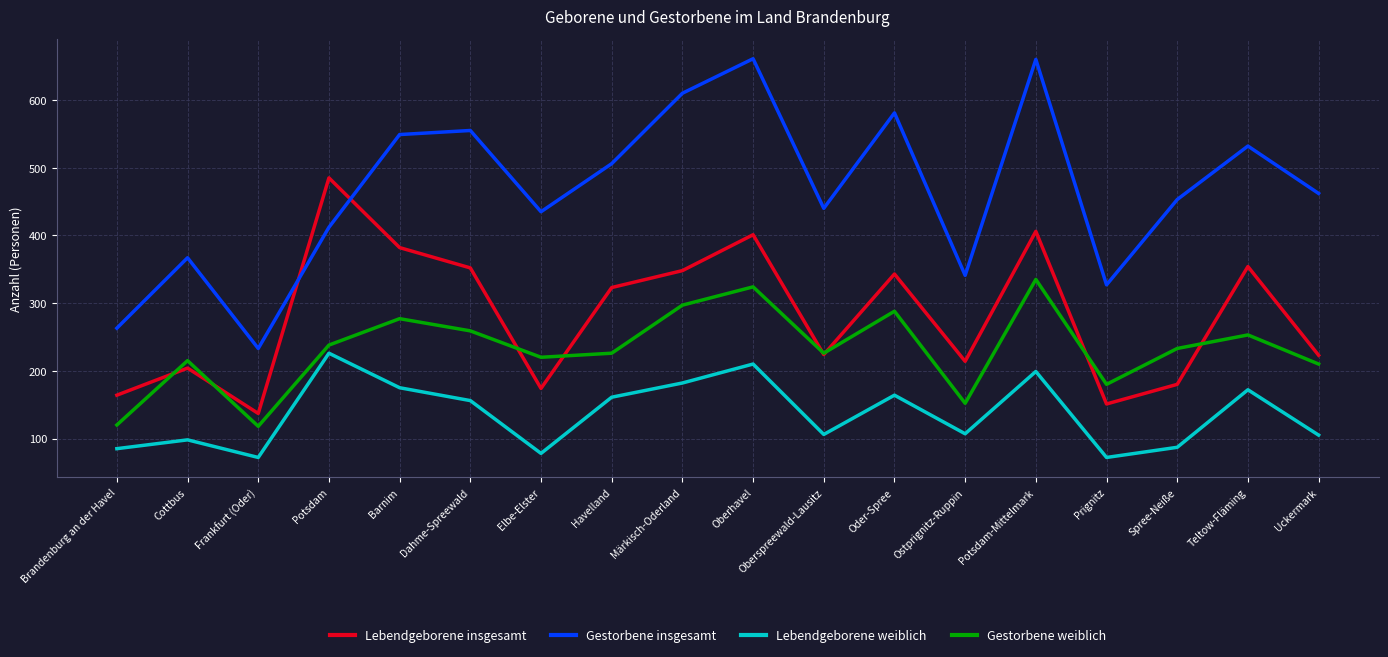

Is the value of Gestorbene weiblich at Oberspreewald-Lausitz greater than the value of Gestorbene insgesamt at Potsdam-Mittelmark?

No